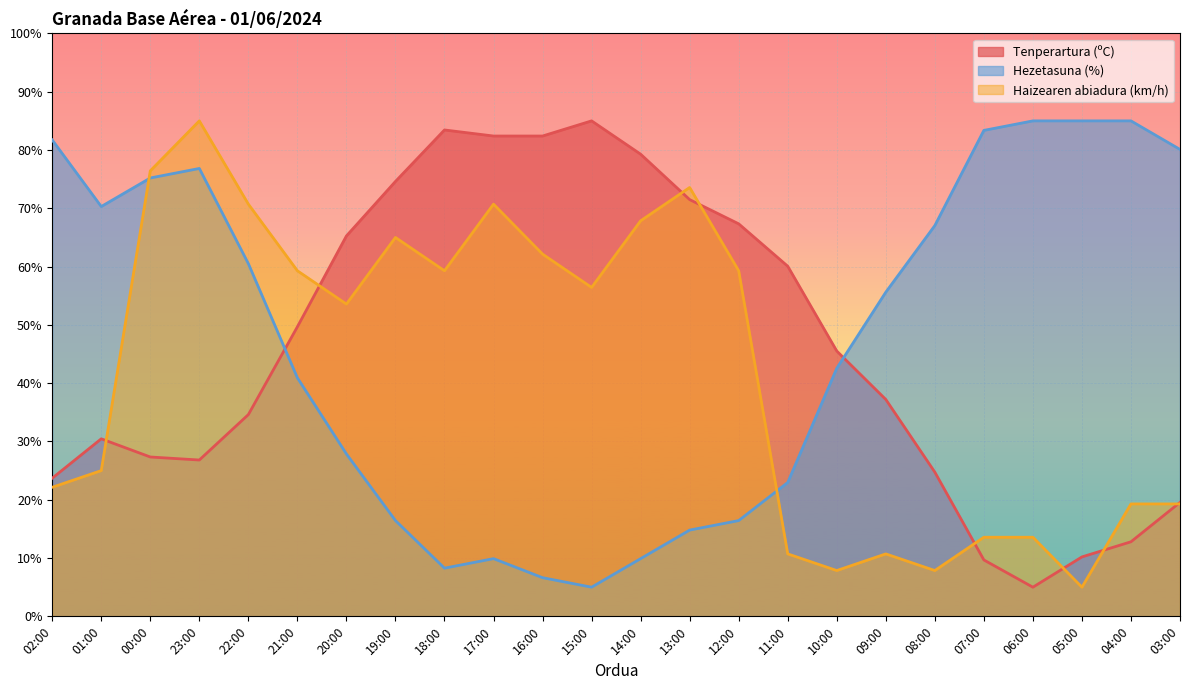

Is the value of Tenperartura (ºC) at 03:00 greater than the value of Haizearen abiadura (km/h) at 04:00?

Yes